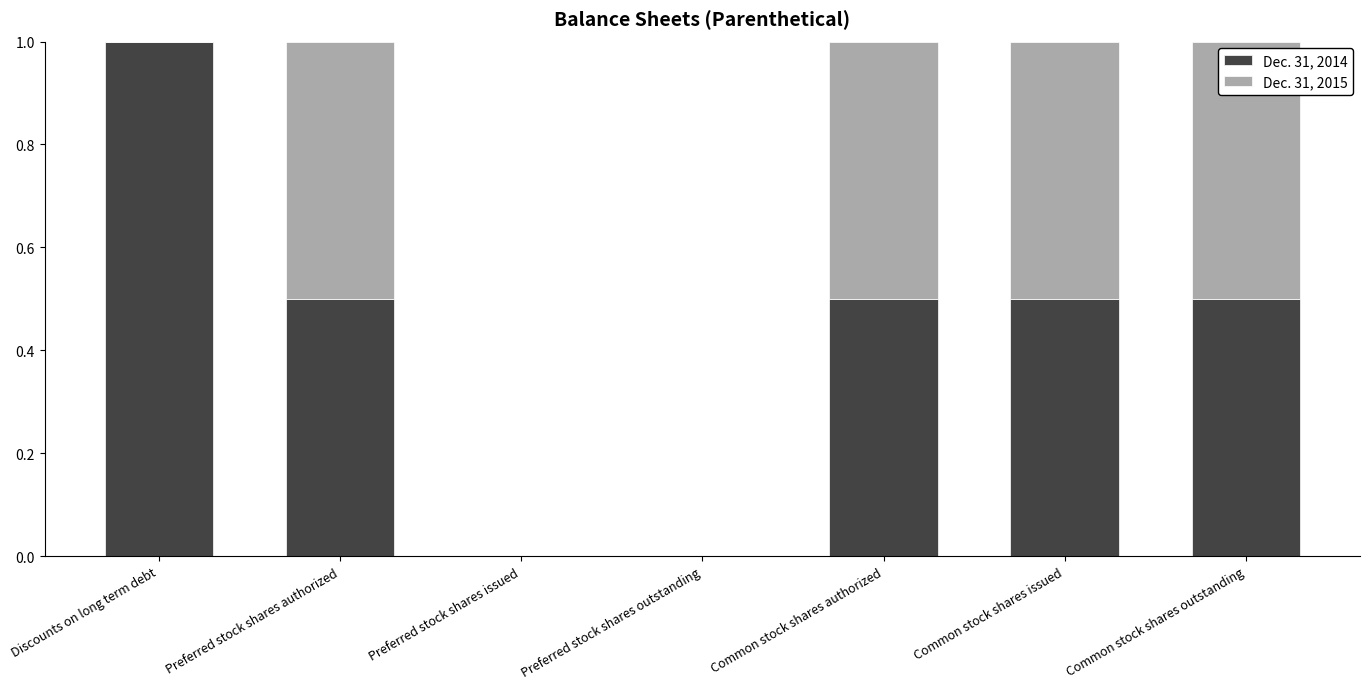

What is the highest value of the Dec. 31, 2014 series?

1.0